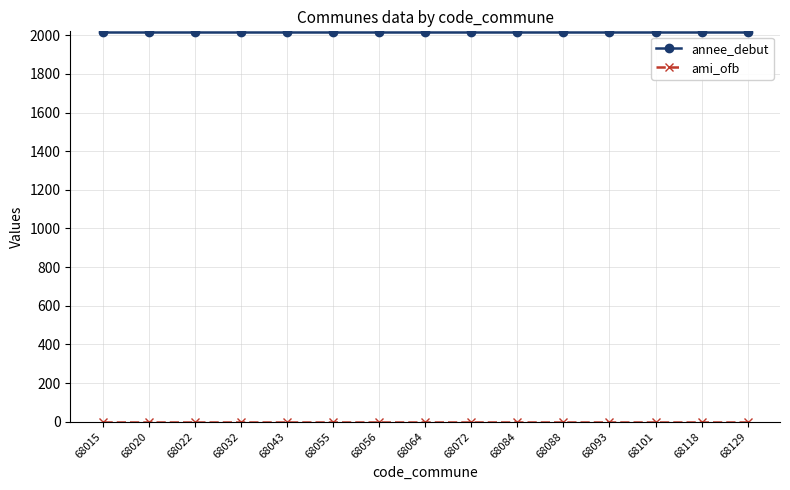

How many lines are shown in the chart?

2